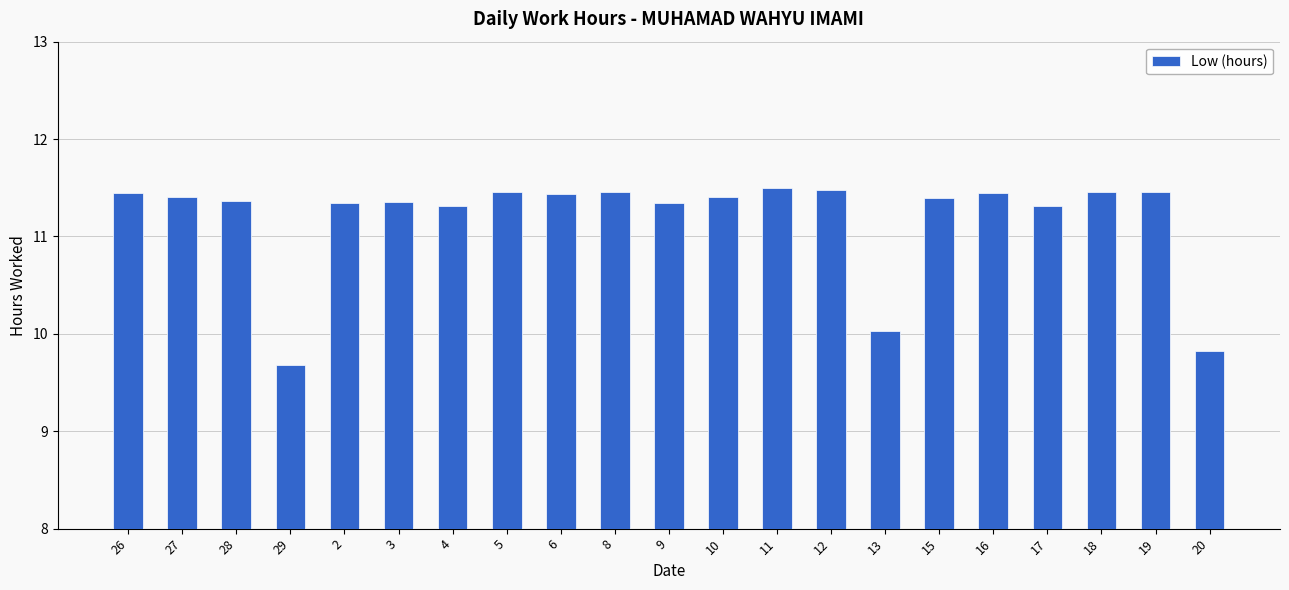

What is the label of the 3rd bar from the left?

28